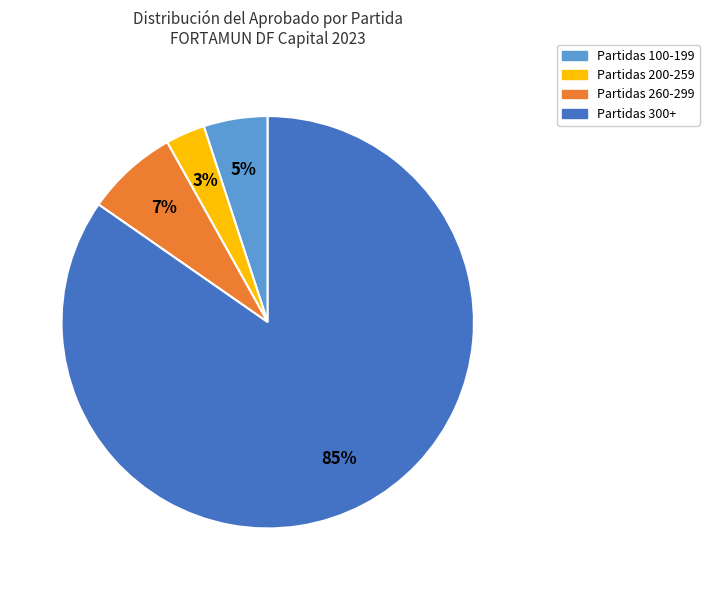

What is the ratio of the value at Partidas 200-259 to the value at Partidas 260-299?

0.4